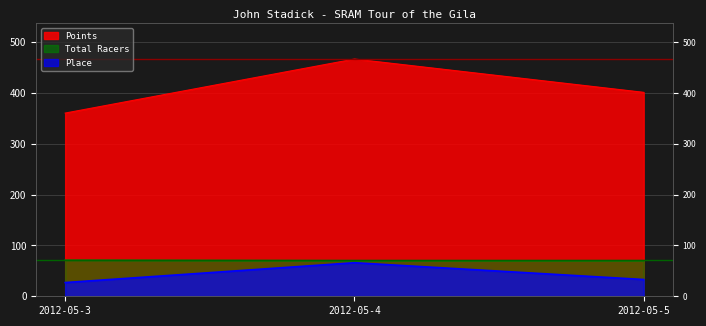

What is the value of the Place point at the 3rd from the left?

33.0